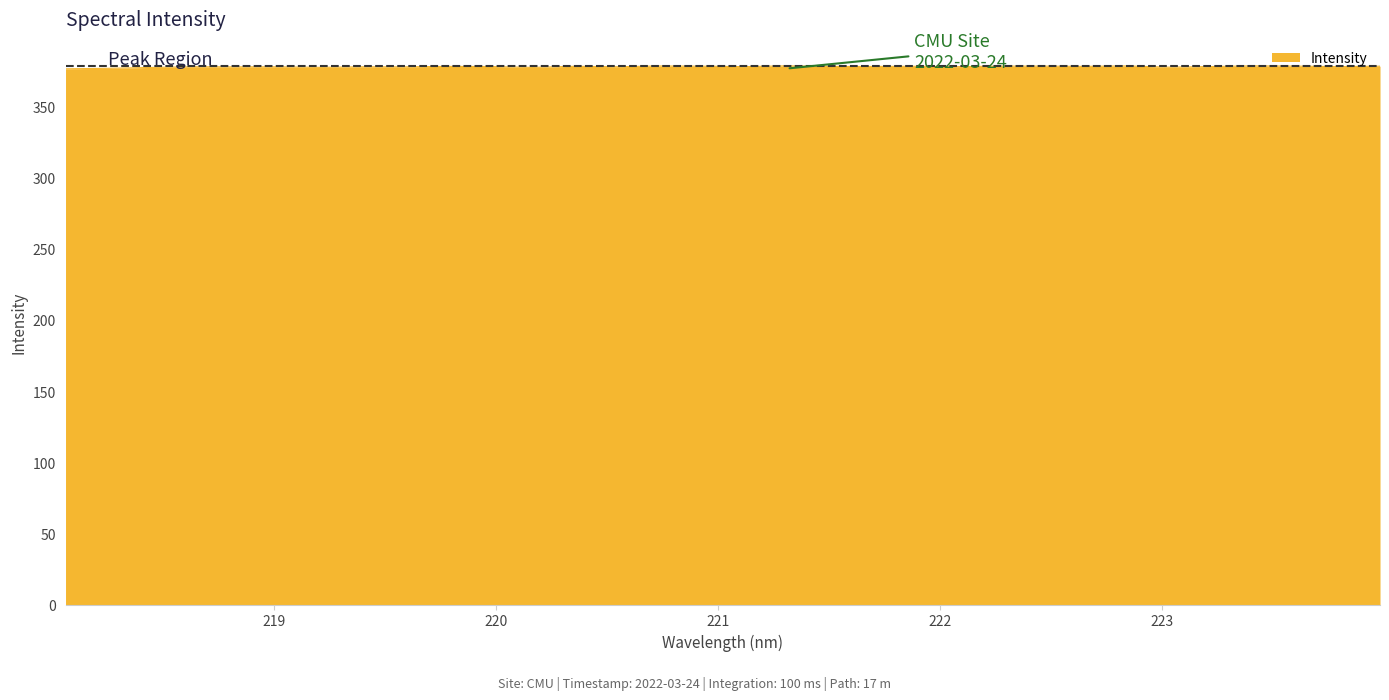

What is the smallest value displayed?

376.5